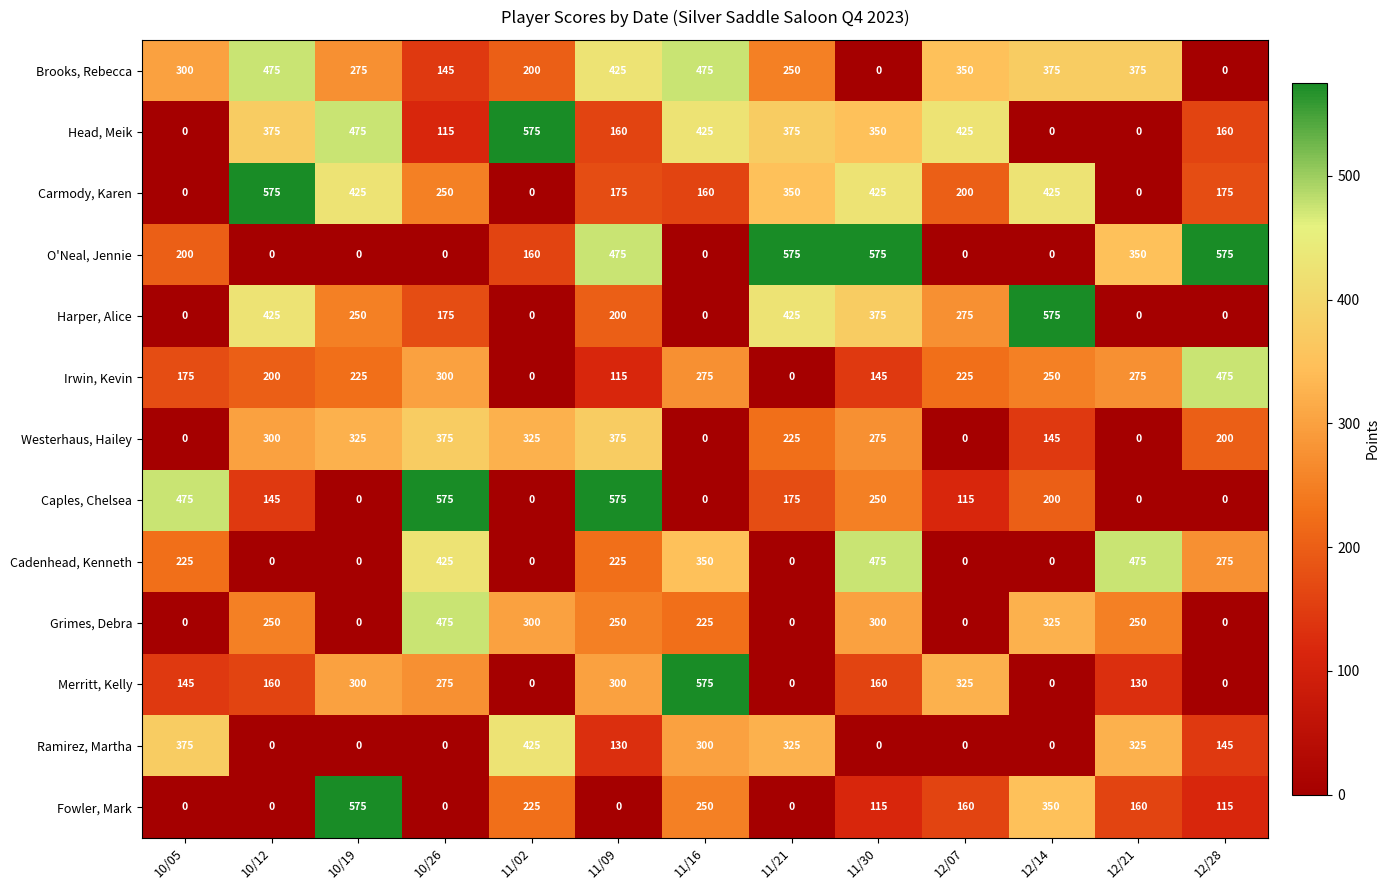

What is the approximate value of Brooks, Rebecca at 10/05?

300